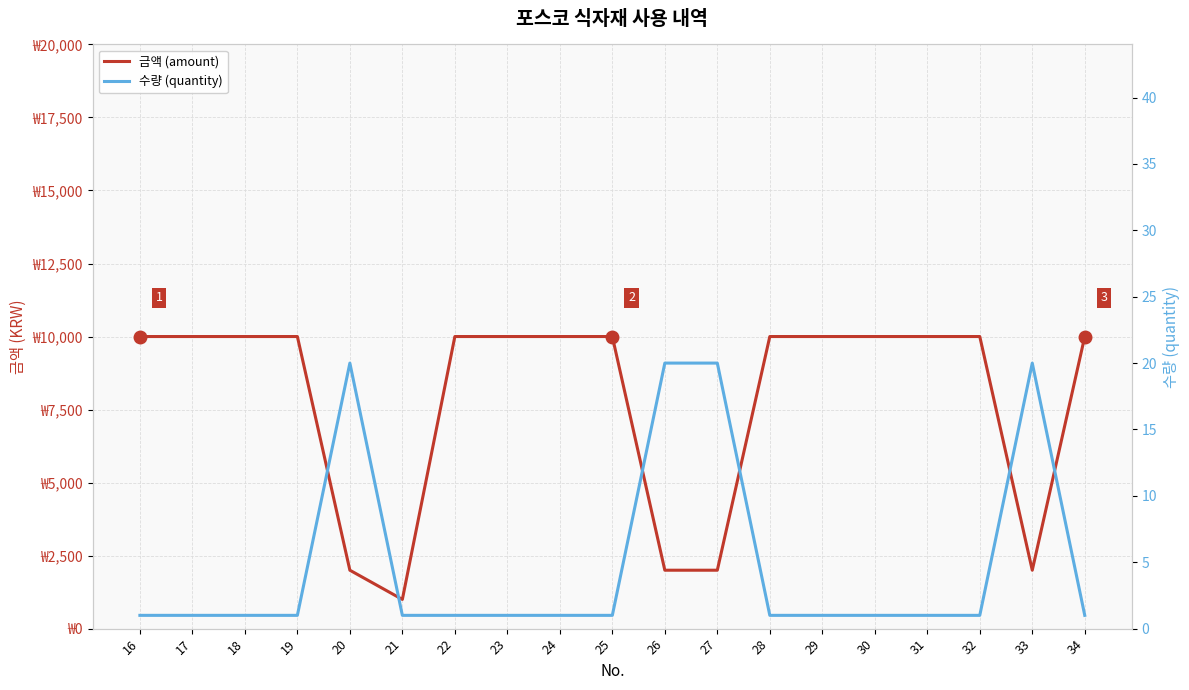

Which has a higher value, 32 or 31?

32